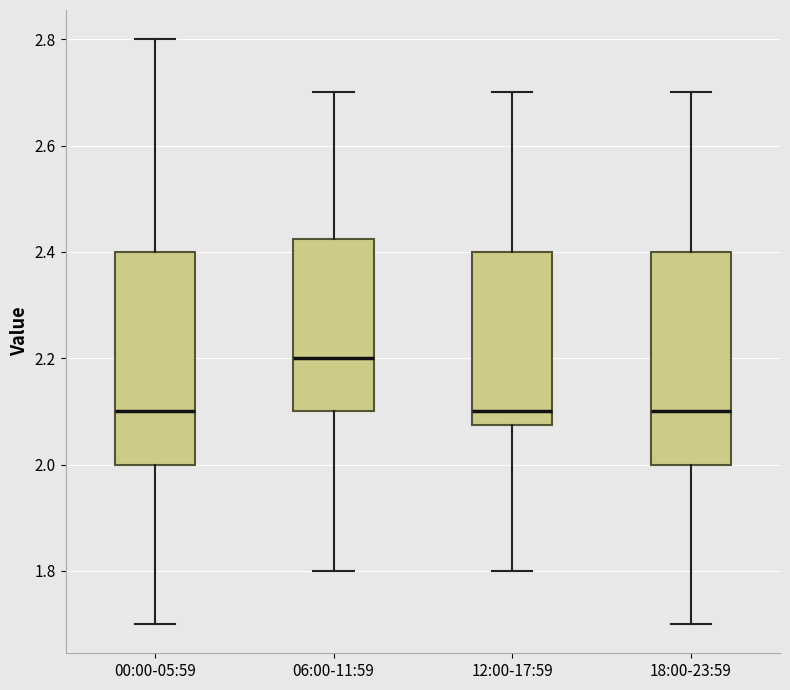

Which box's median line is the highest?

06:00-11:59